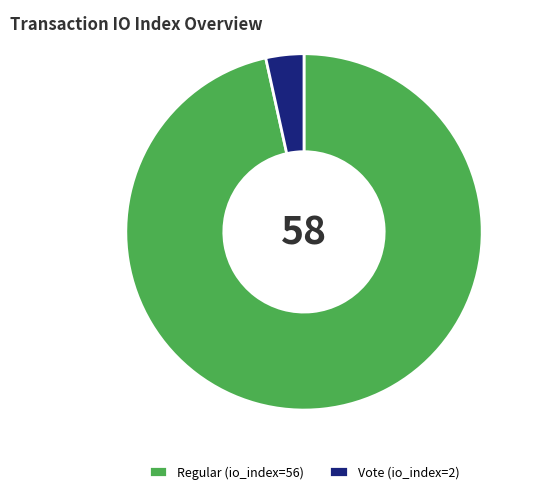

How many slices are in this pie chart?

2